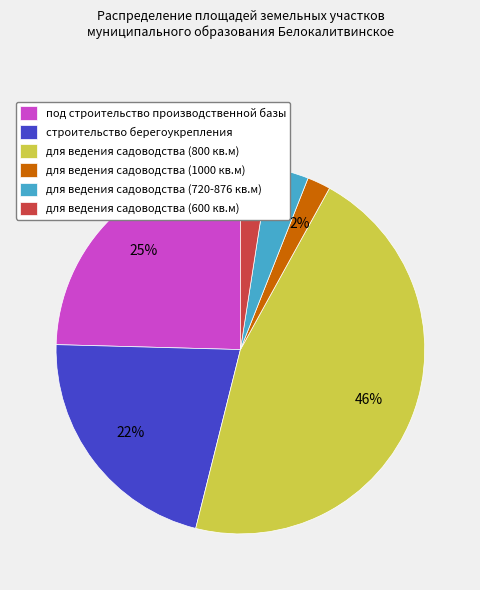

What percentage is the для ведения садоводства (800 кв.м) slice, to the nearest percent?

46%